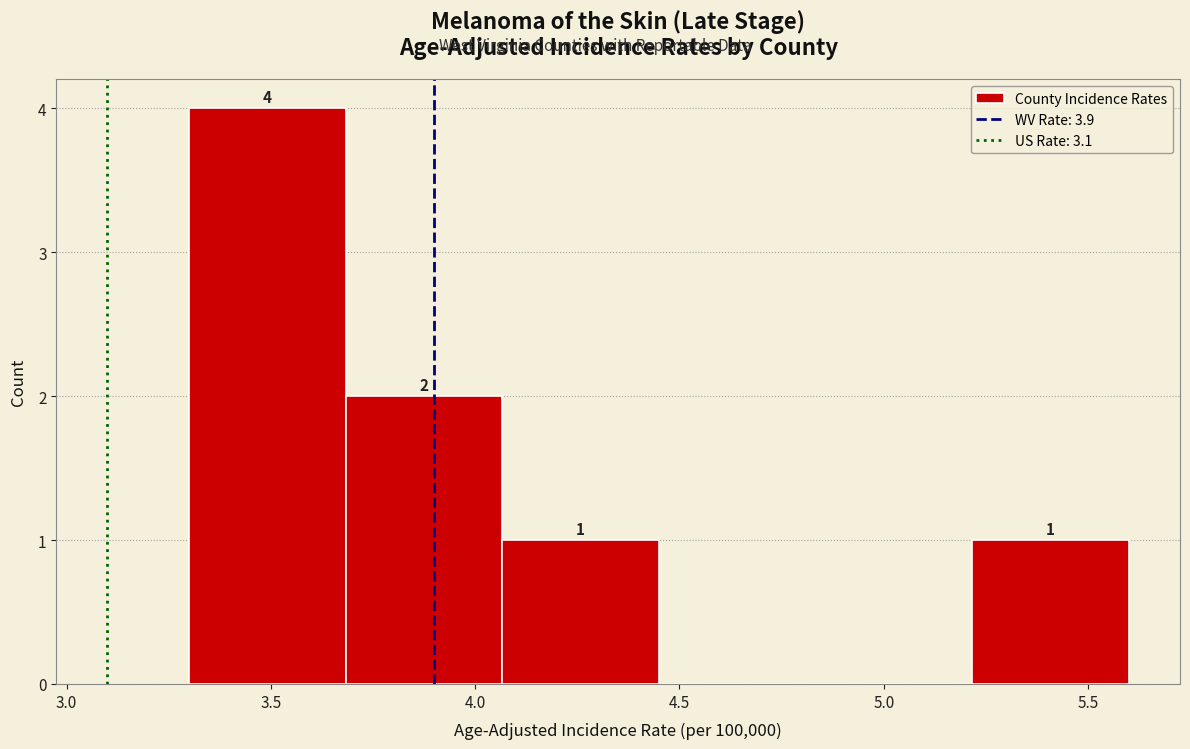

Which range on the x-axis has the tallest bar?

3.30 to 3.70